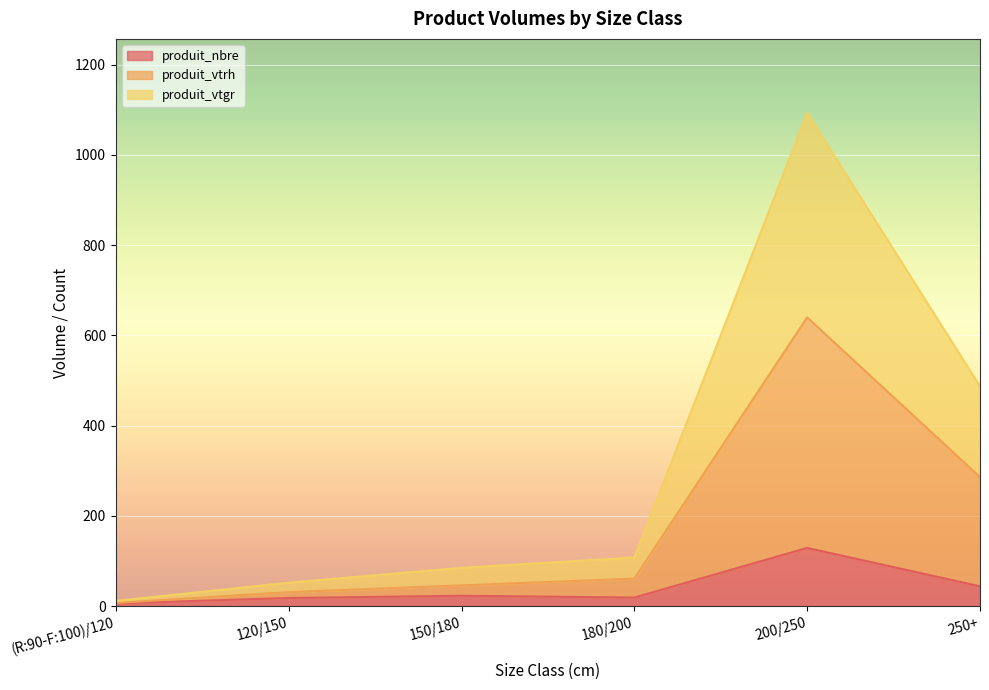

The produit_nbre series shows 15.5 at 150/180. True or false?

False